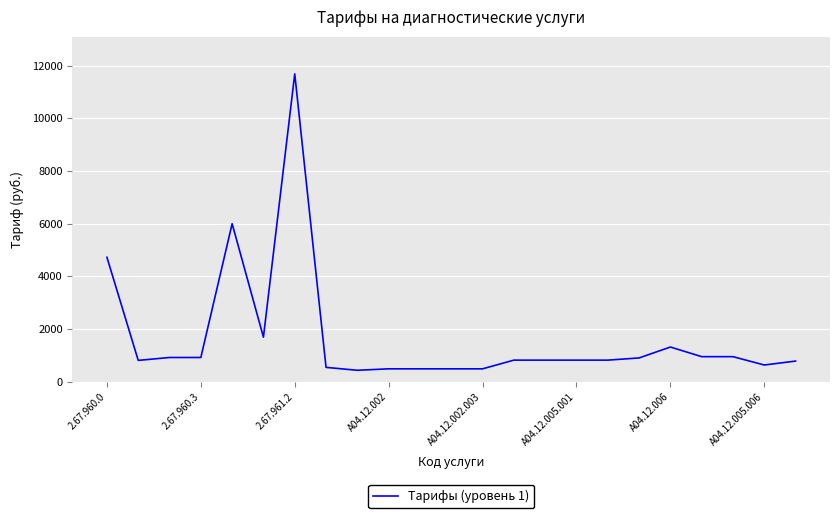

What is the difference between the maximum and minimum values?

11245